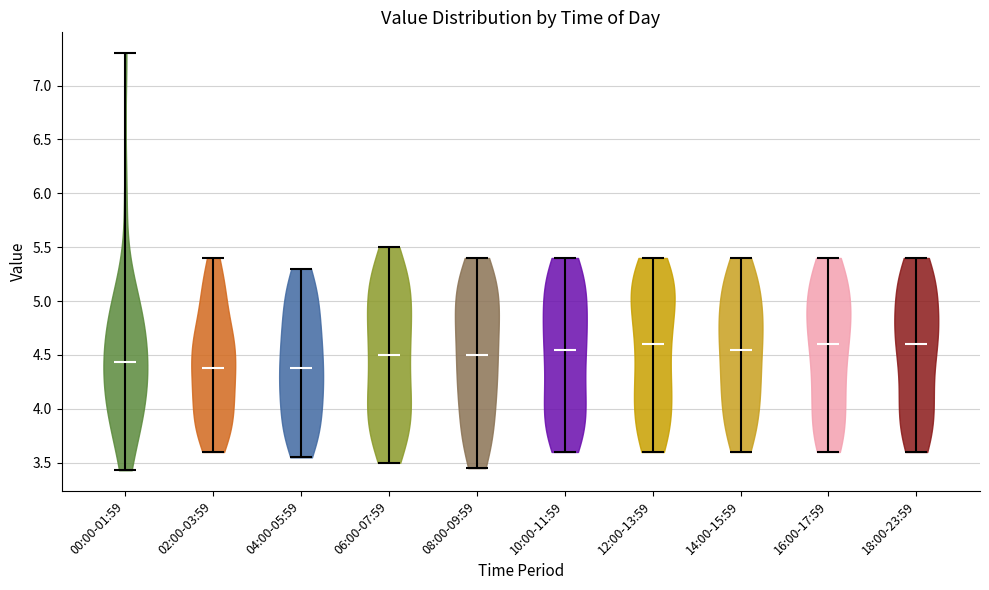

Reading left to right, read every violin against the y-axis: where its median line is, and the lowest and highest points it reaches. The values are not printed on the chart, so give them approximately, as read against the axis.

00:00-01:59: median line 4.45, lowest point 3.45, highest point 7.30
02:00-03:59: median line 4.40, lowest point 3.60, highest point 5.40
04:00-05:59: median line 4.40, lowest point 3.55, highest point 5.30
06:00-07:59: median line 4.50, lowest point 3.50, highest point 5.50
08:00-09:59: median line 4.50, lowest point 3.45, highest point 5.40
10:00-11:59: median line 4.55, lowest point 3.60, highest point 5.40
12:00-13:59: median line 4.60, lowest point 3.60, highest point 5.40
14:00-15:59: median line 4.55, lowest point 3.60, highest point 5.40
16:00-17:59: median line 4.60, lowest point 3.60, highest point 5.40
18:00-23:59: median line 4.60, lowest point 3.60, highest point 5.40